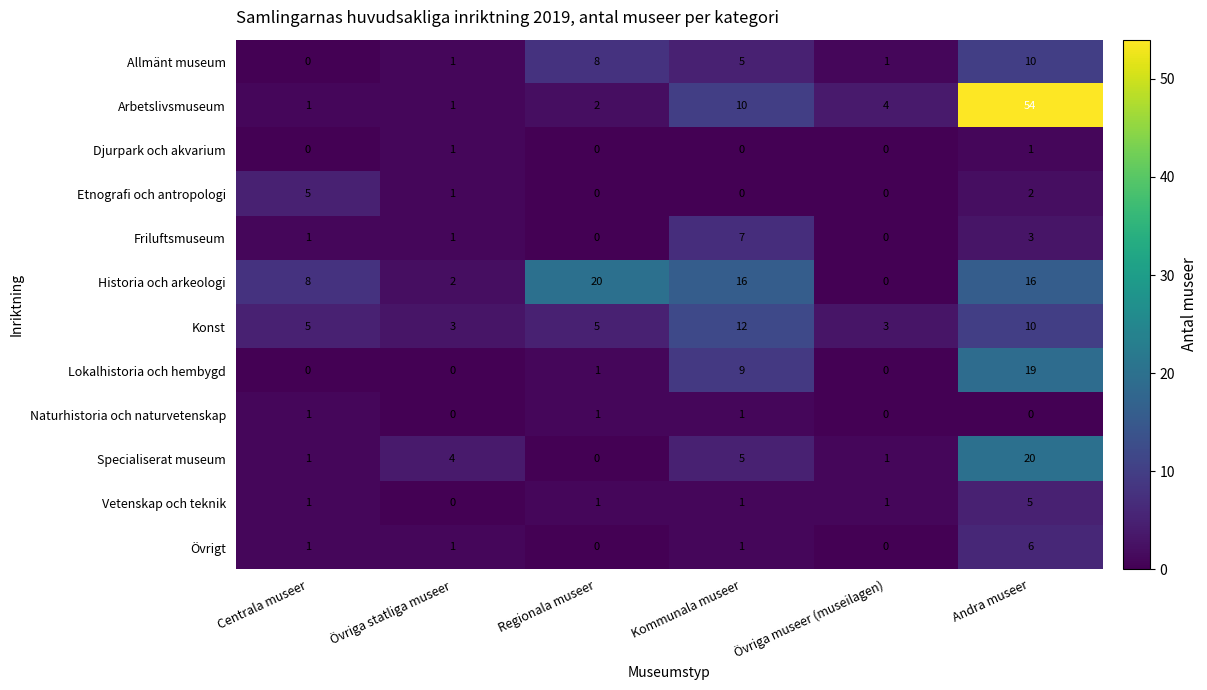

What is the maximum value shown in the chart?

54